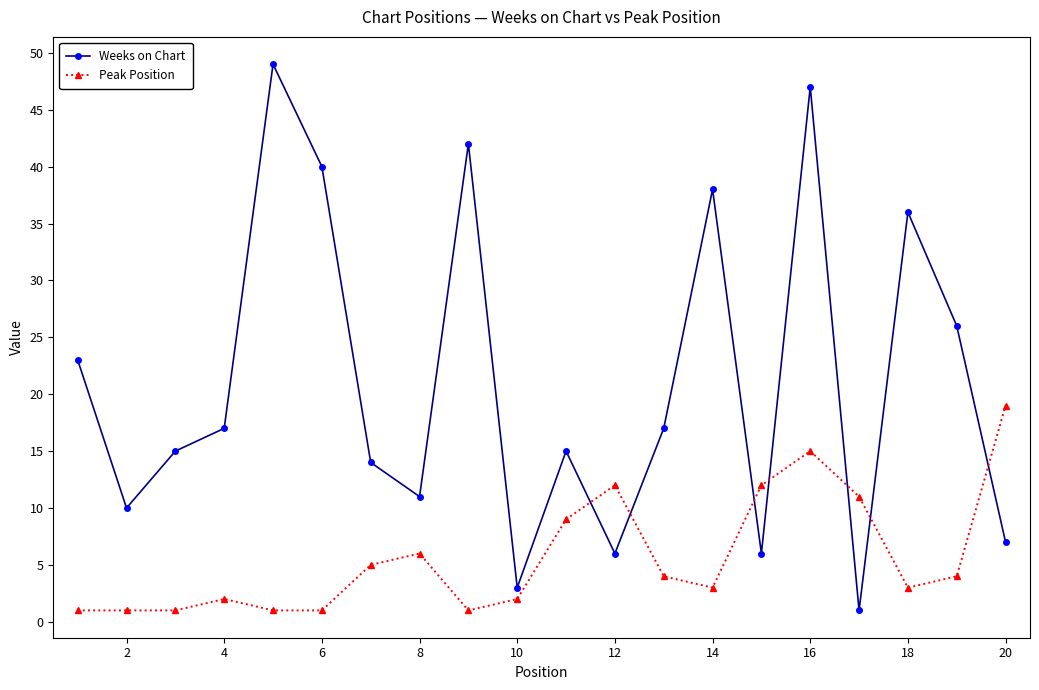

Which series has the largest total across all categories?

Weeks on Chart